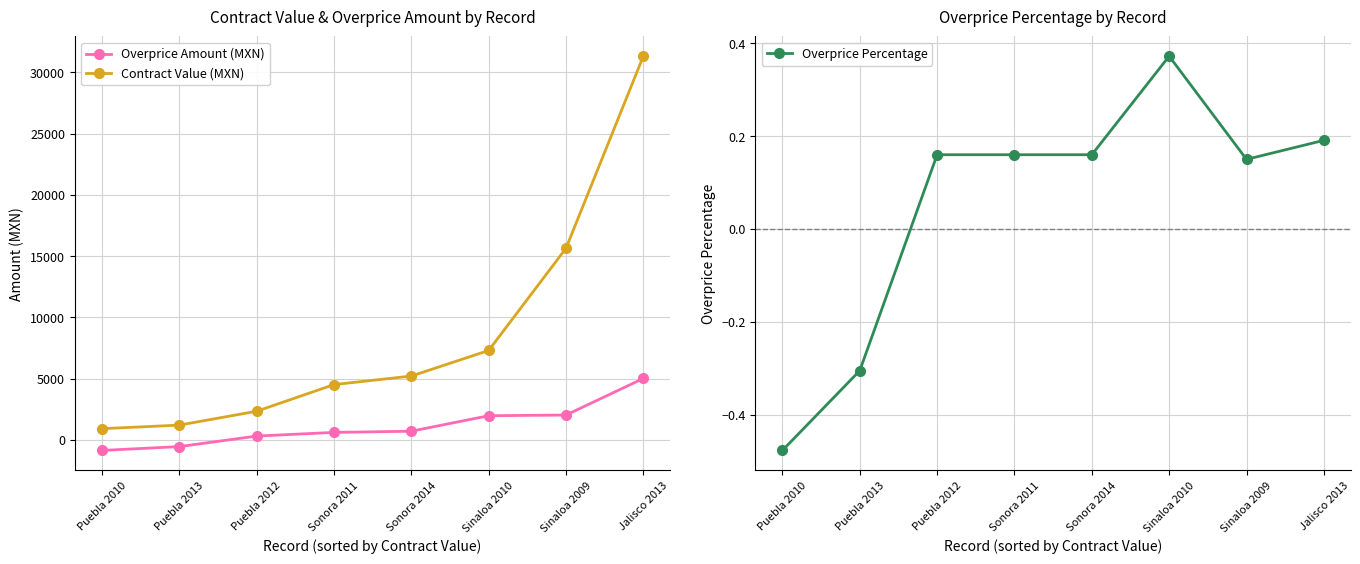

Reading left to right, extract all data points from this chart.

Overprice Amount (MXN): -847.0	-535.1	324.0	624.0	720.0	1983.0	2040.6	5023.1
Contract Value (MXN): 928.0	1218.0	2349.0	4524.0	5220.0	7308.0	15644.7	31320.0
Overprice Percentage: -0.5	-0.3	0.2	0.2	0.2	0.4	0.2	0.2